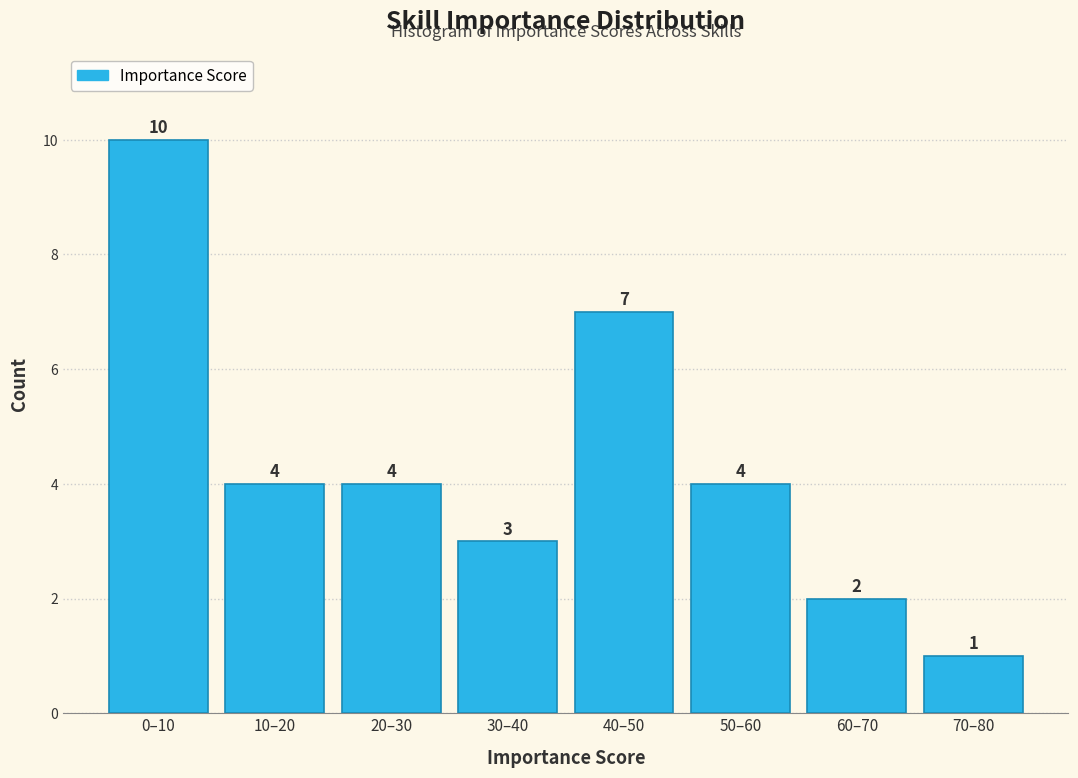

Reading left to right, list all the values displayed in this chart.

10	4	4	3	7	4	2	1